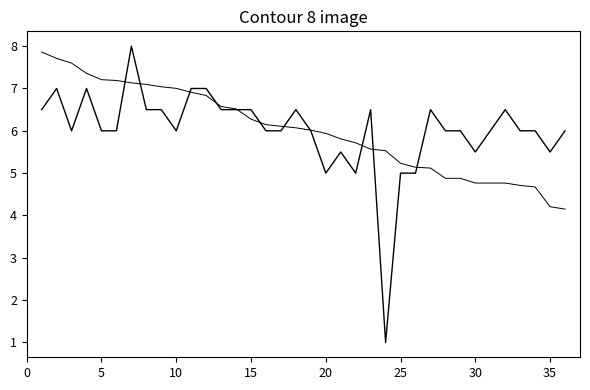

Does the chart have visible grid lines?

No